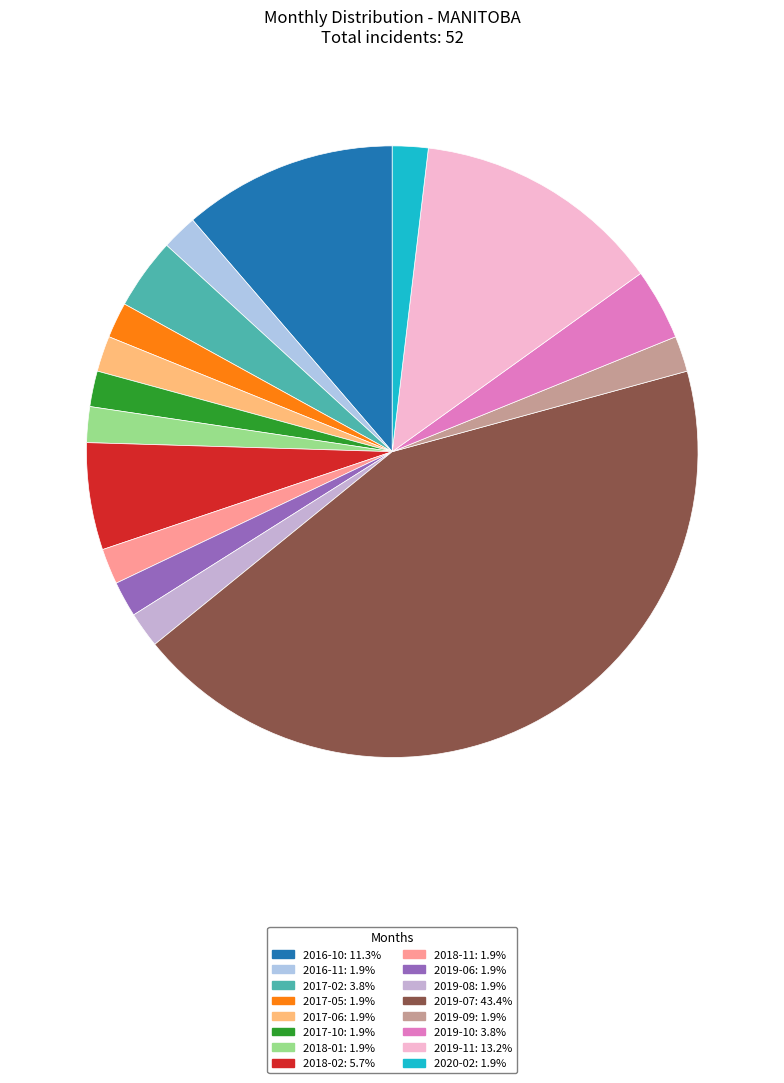

Which category has the biggest portion of the pie?

2019-07